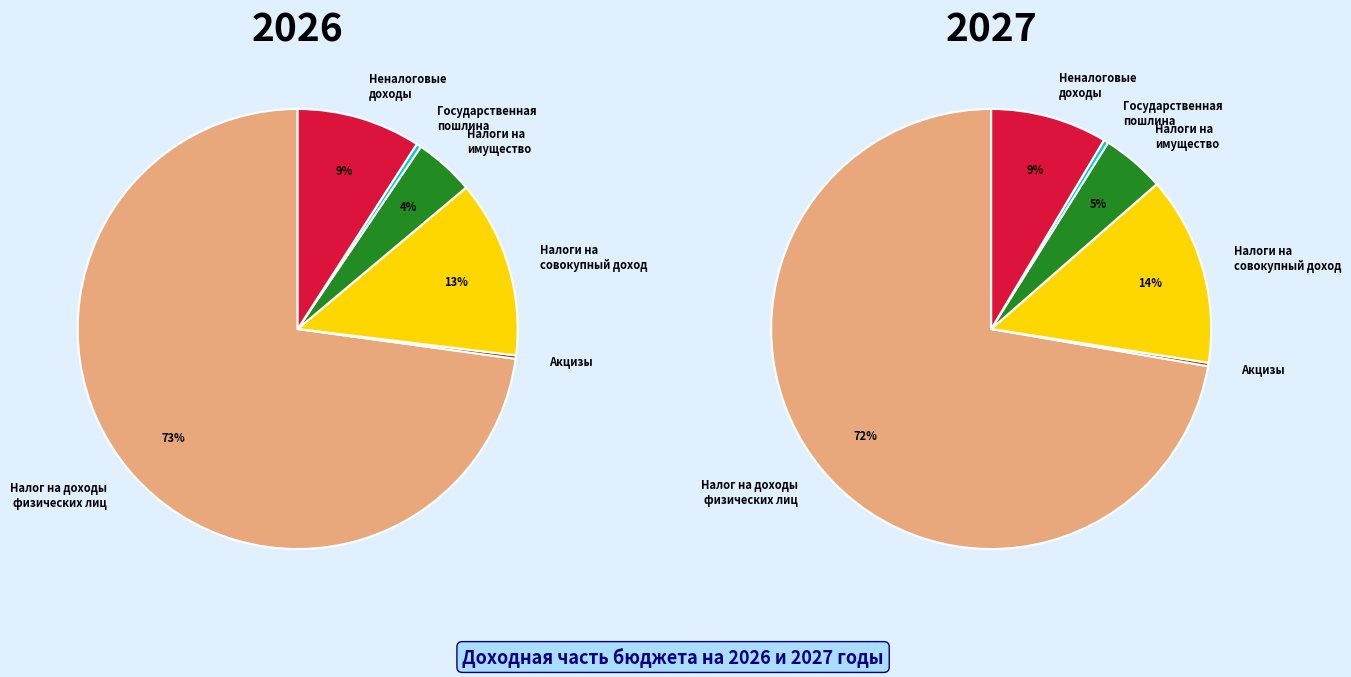

What is the difference between the highest and lowest values at Государственная
пошлина?

212160